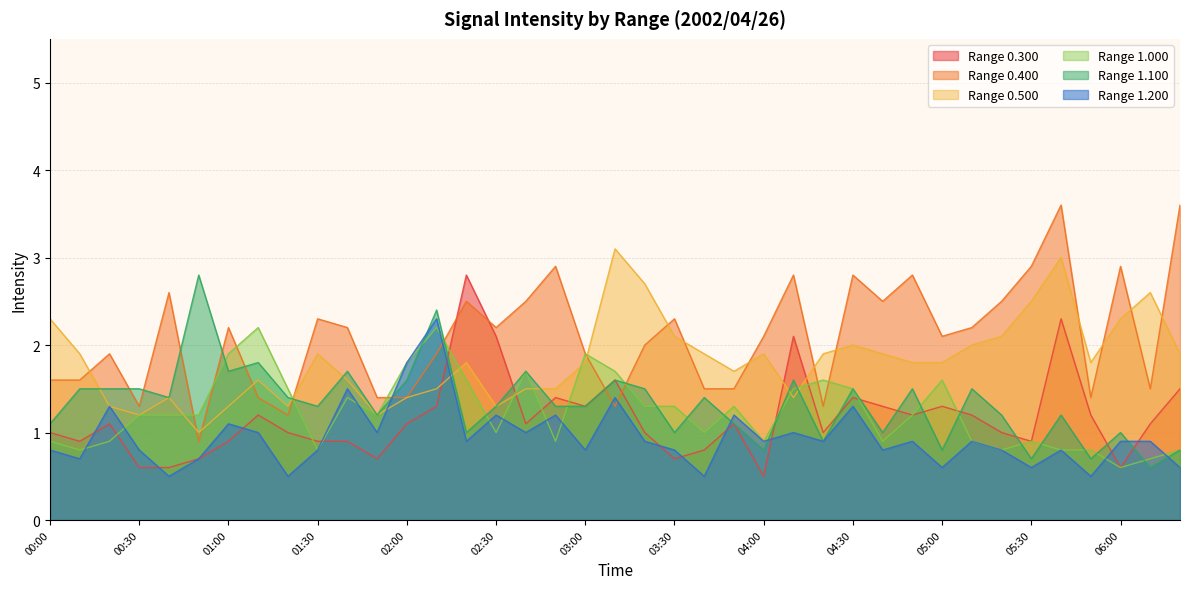

Which category has the lowest value in the 1.100 series?

06:10